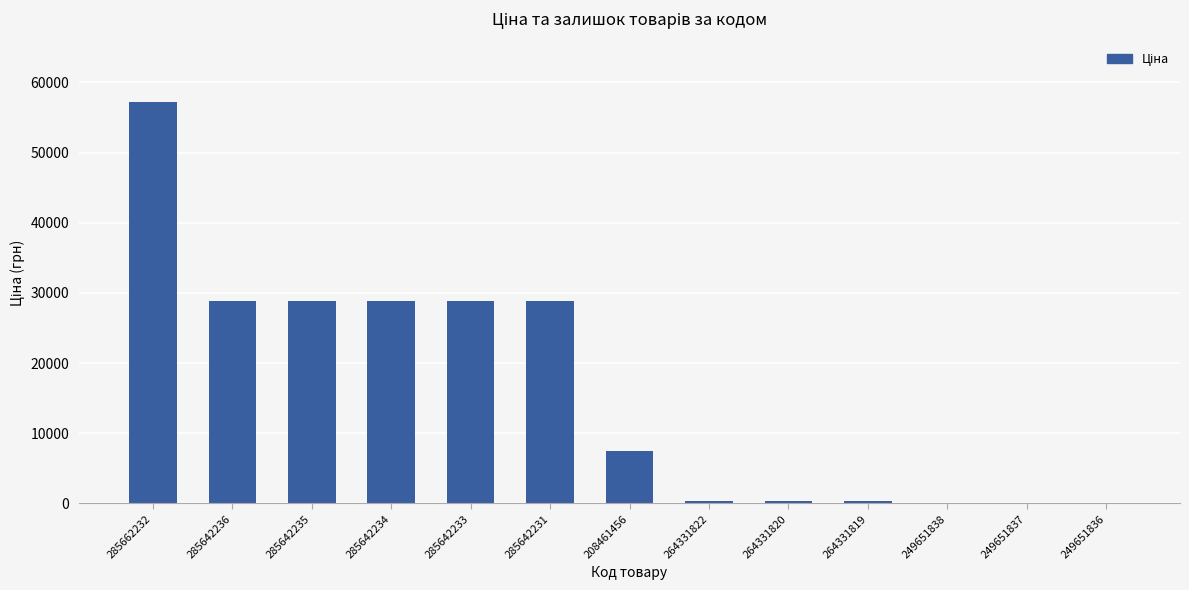

Which category has the highest value across all series?

285662232